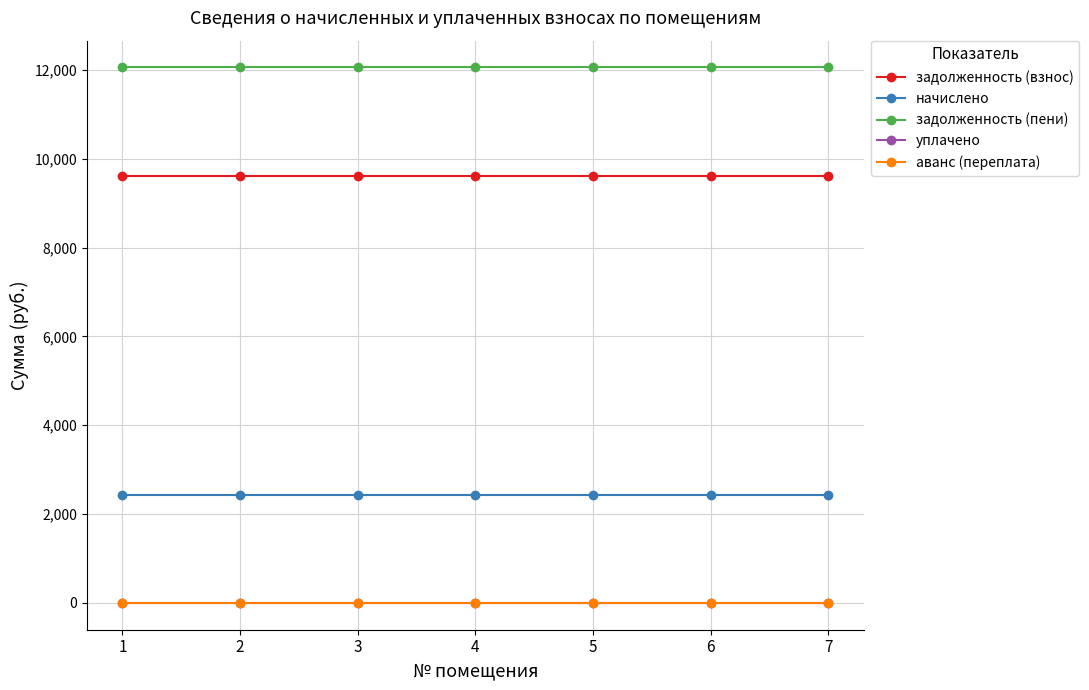

Reading left to right, transcribe all the data shown in this chart.

задолженность (взнос): 9619.2	9619.2	9619.2	9619.2	9619.2	9619.2	9619.2
начислено: 2434.9	2434.9	2434.9	2434.9	2434.9	2434.9	2434.9
задолженность (пени): 12054.1	12054.1	12054.1	12054.1	12054.1	12054.1	12054.1
уплачено: 0.0	0.0	0.0	0.0	0.0	0.0	0.0
аванс (переплата): 0.0	0.0	0.0	0.0	0.0	0.0	0.0